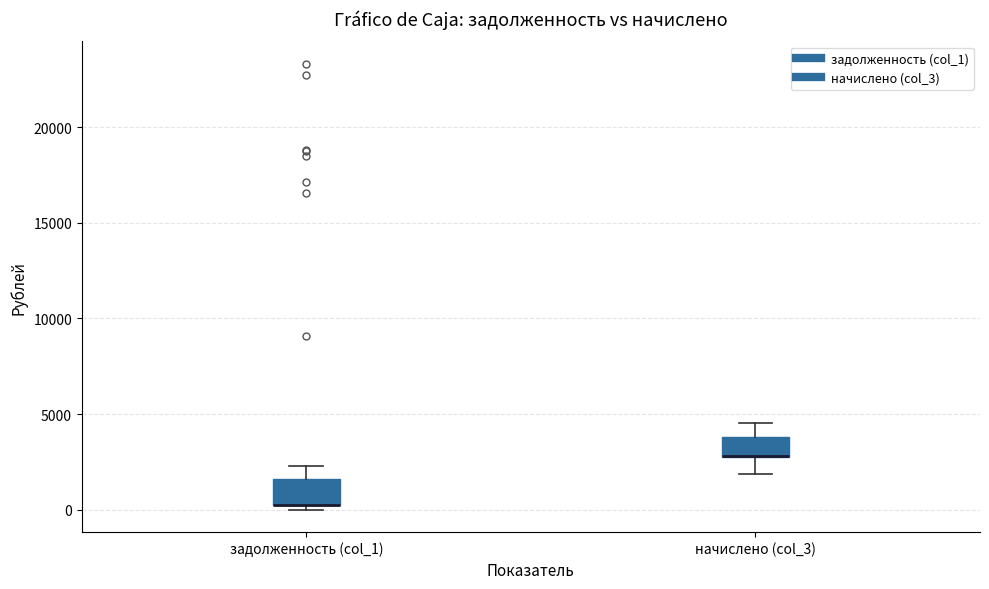

Reading left to right, read every box against the y-axis: the position of its median line, the range the box covers, and the ends of its whiskers. The values are not printed on the chart, so give them approximately, as read against the axis.

задолженность (col_1): median 0 (drawn on the box's lower edge), box 0 to 1500, whiskers 0 (just below the box's lower edge) to 2500
начислено (col_3): median 3000 (drawn on the box's lower edge), box 2500 to 4000, whiskers 2000 to 4500